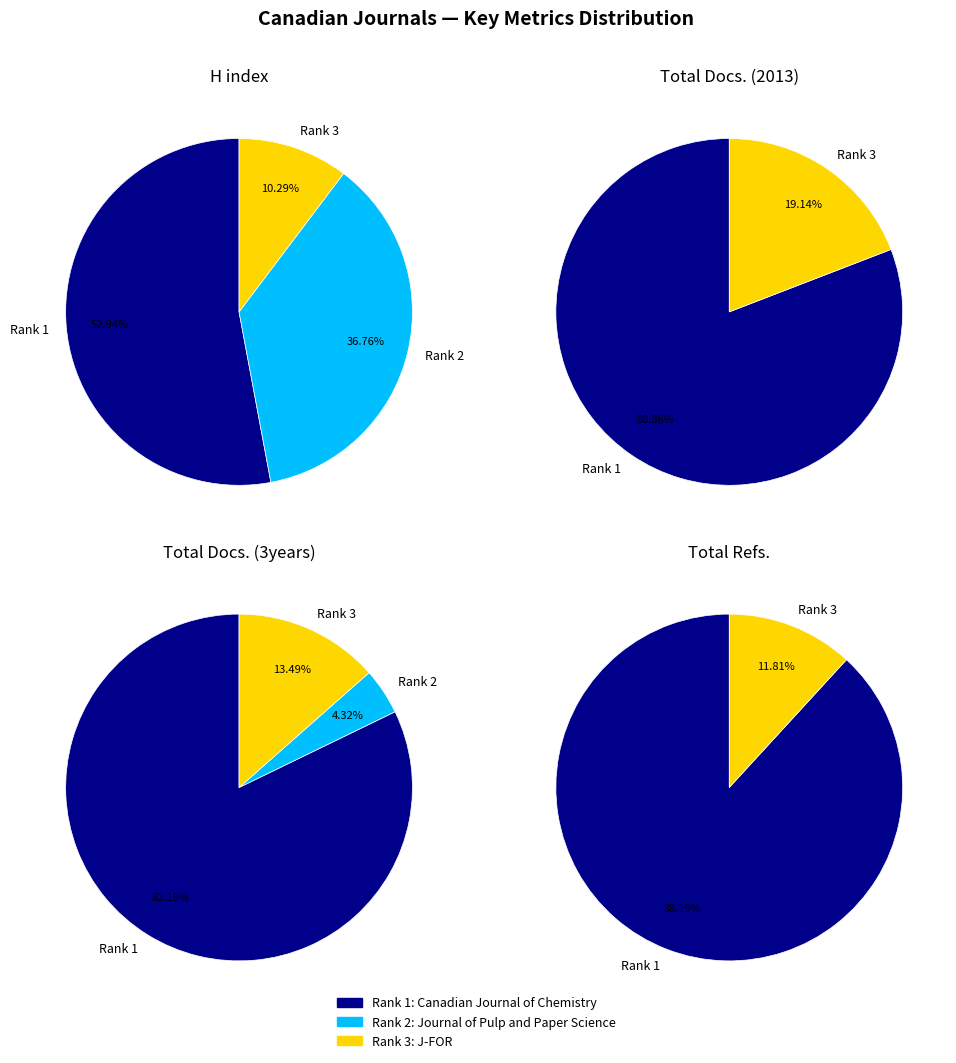

Which category accounts for the majority?

Canadian Journal of Chemistry